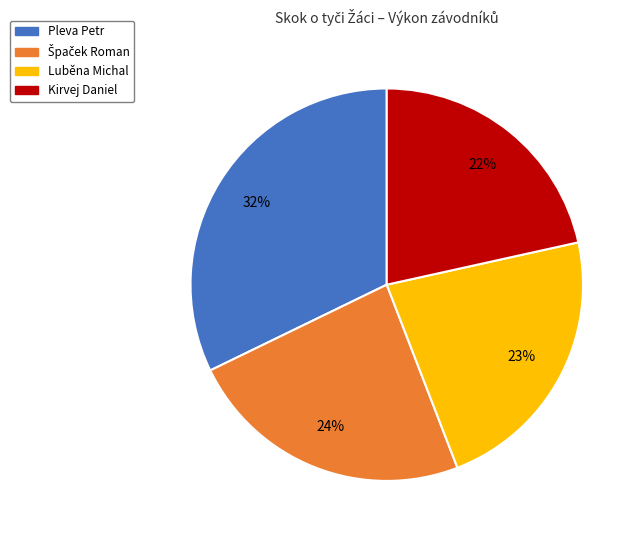

How many segments does this pie chart have?

4